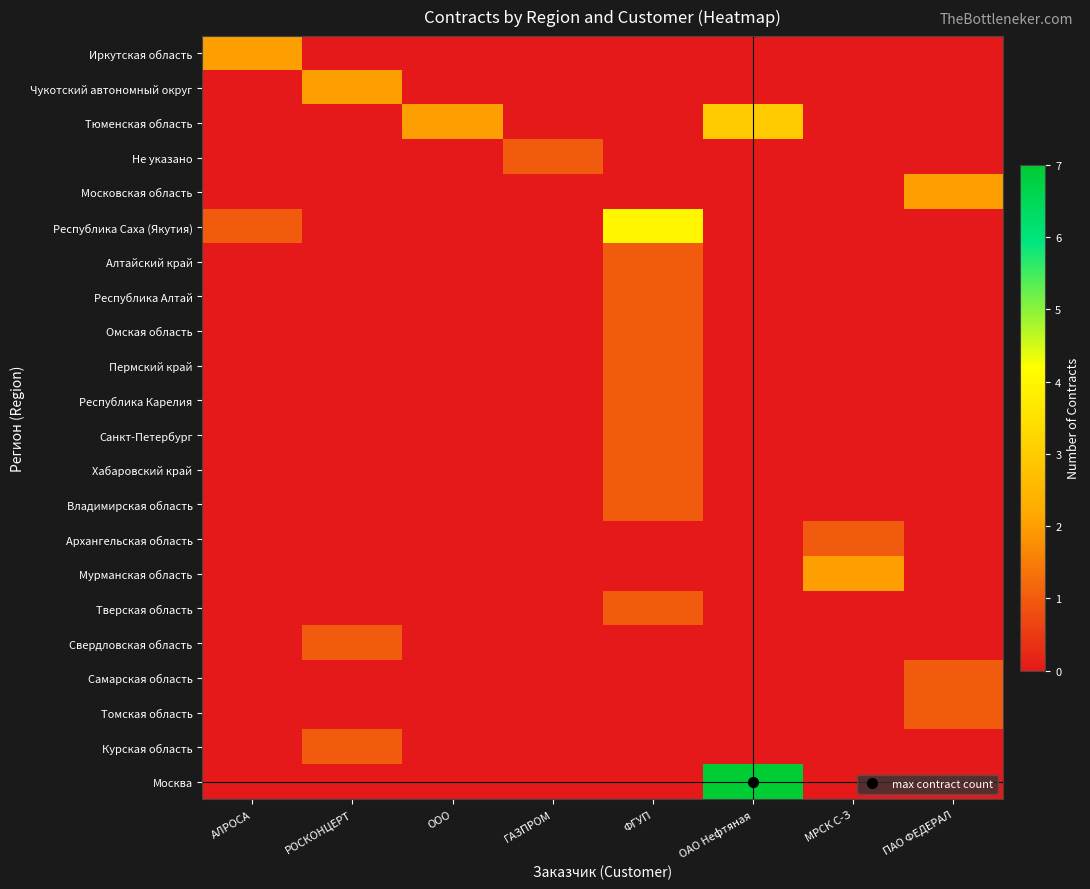

Which series has the largest total across all categories?

Москва